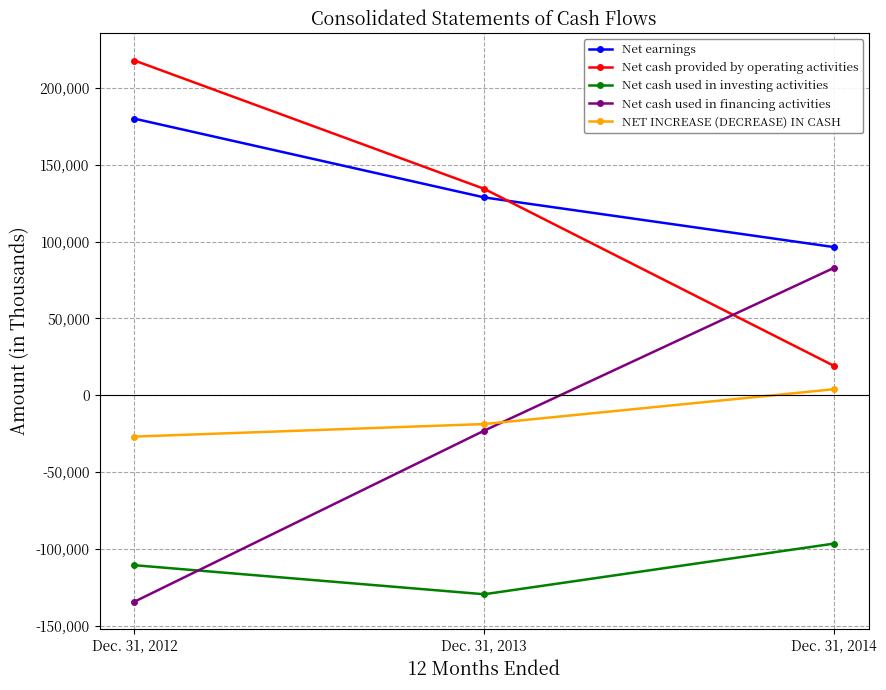

What is the maximum value shown in the chart?

217898